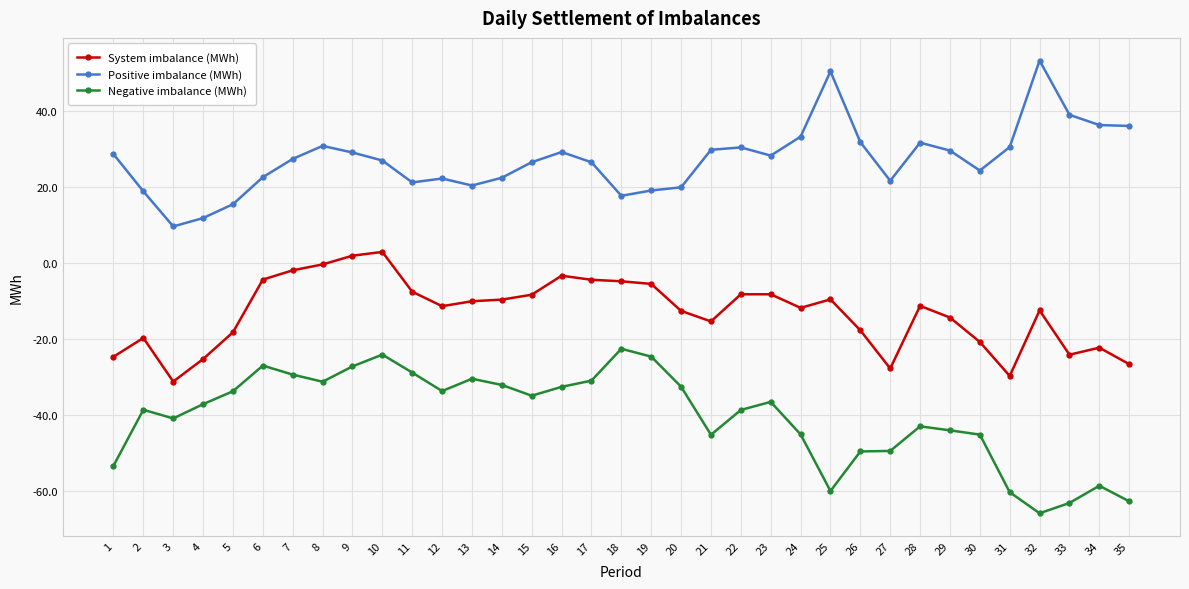

The Positive imbalance (MWh) series shows 31.9 at 26. True or false?

True